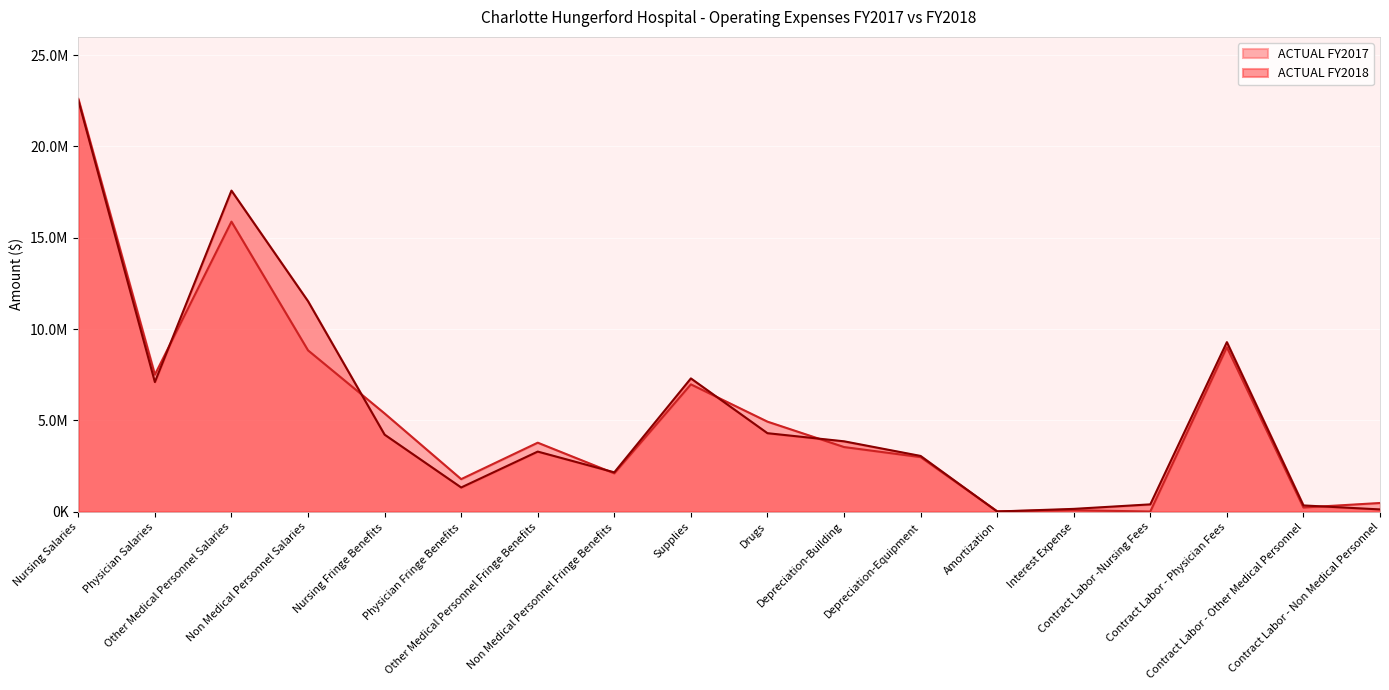

Reading left to right, what are all the values shown in this chart?

ACTUAL FY2017: Nursing Salaries=22603847	Physician Salaries=7505499	Other Medical Personnel Salaries=15882997	Non Medical Personnel Salaries=8836895	Nursing Fringe Benefits=5383630	Physician Fringe Benefits=1787608	Other Medical Personnel Fringe Benefits=3782902	Non Medical Personnel Fringe Benefits=2104711	Supplies=6975149	Drugs=4934884	Depreciation-Building=3544806	Depreciation-Equipment=2992644	Amortization=28391	Interest Expense=87174	Contract Labor -Nursing Fees=14556	Contract Labor - Physician Fees=9007138	Contract Labor - Other Medical Personnel=234406	Contract Labor - Non Medical Personnel=481914
ACTUAL FY2018: Nursing Salaries=22527455	Physician Salaries=7101799	Other Medical Personnel Salaries=17580774	Non Medical Personnel Salaries=11527107	Nursing Fringe Benefits=4223157	Physician Fringe Benefits=1331354	Other Medical Personnel Fringe Benefits=3295817	Non Medical Personnel Fringe Benefits=2160953	Supplies=7301326	Drugs=4302705	Depreciation-Building=3858651	Depreciation-Equipment=3057577	Amortization=15578	Interest Expense=159572	Contract Labor -Nursing Fees=406958	Contract Labor - Physician Fees=9285927	Contract Labor - Other Medical Personnel=348685	Contract Labor - Non Medical Personnel=130226